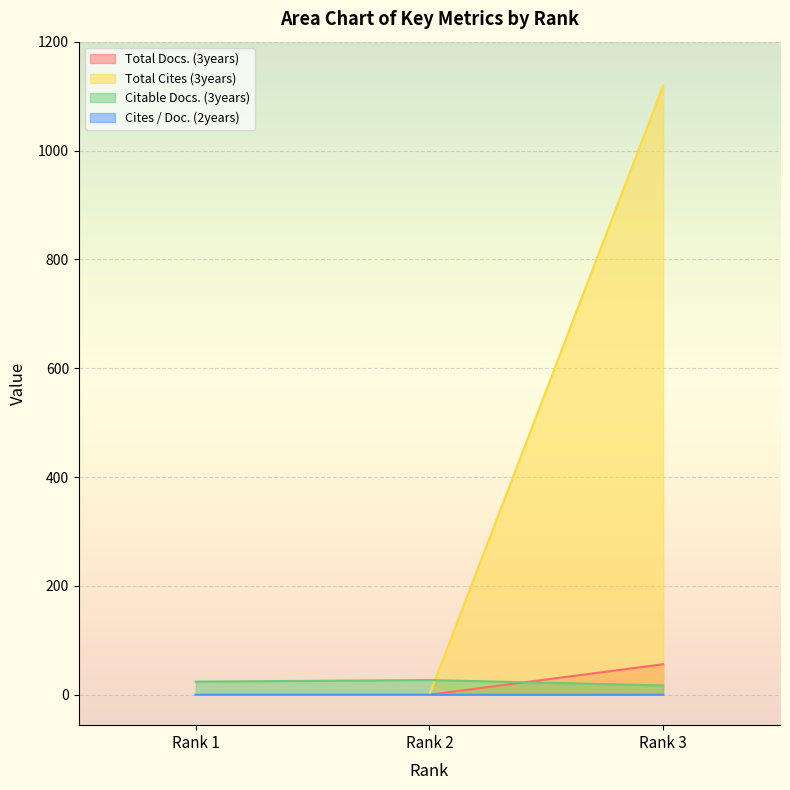

Which series has the widest spread of values?

Total Cites (3years)